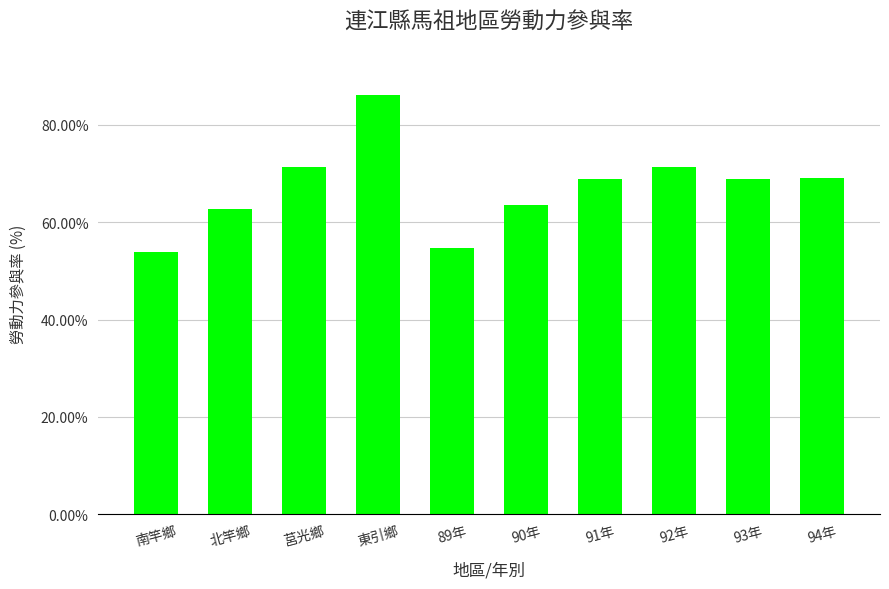

What is the greatest value displayed?

86.1